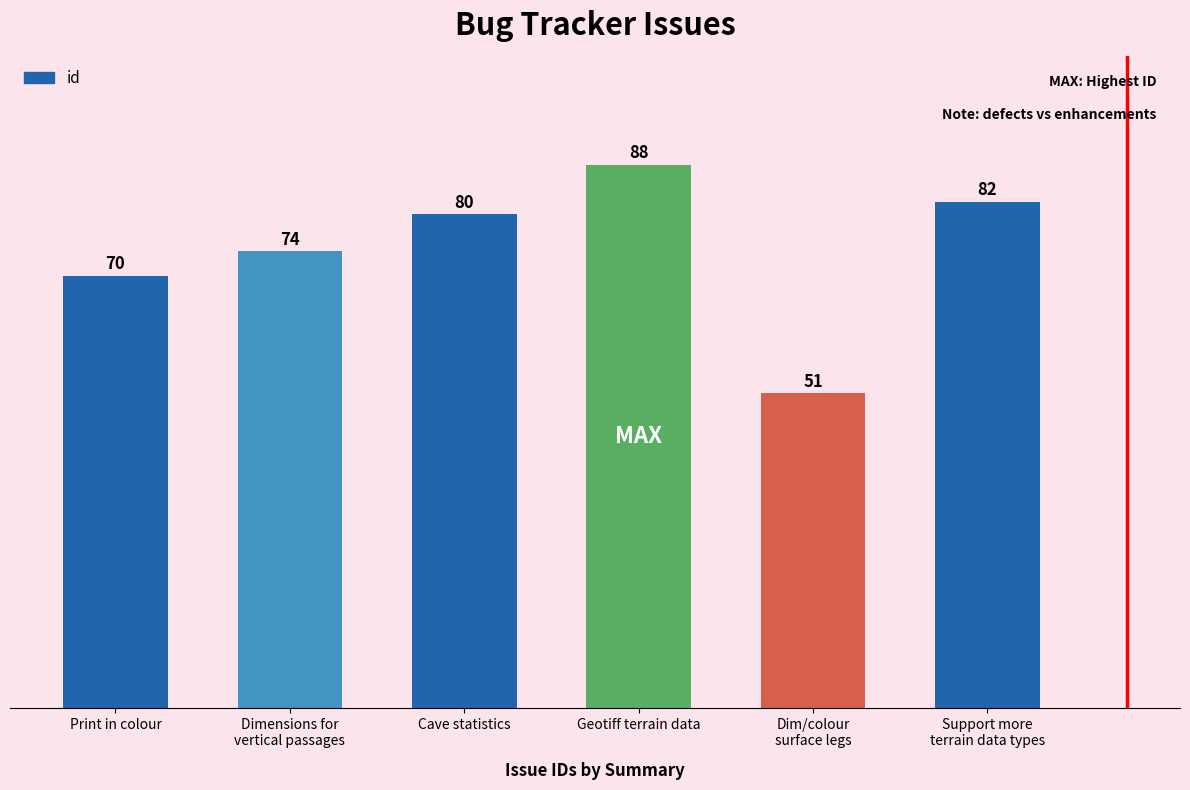

What value does the data have at Cave statistics, to the nearest 10?

80